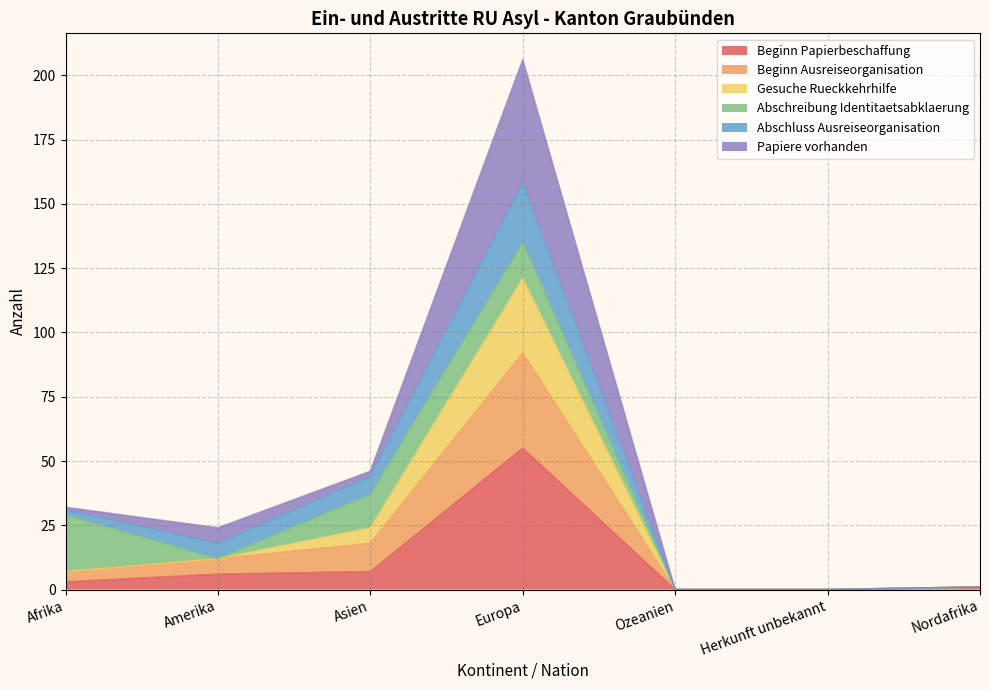

How many categories are shown in the chart?

7